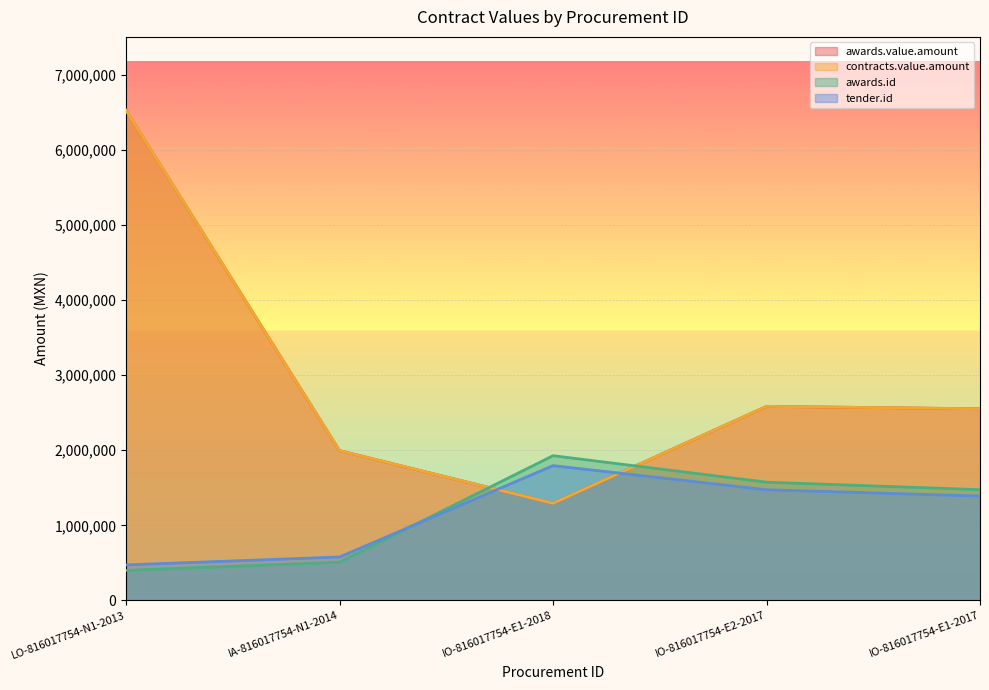

Where is contracts.value.amount nearest to the value 3912122?

IO-816017754-E2-2017